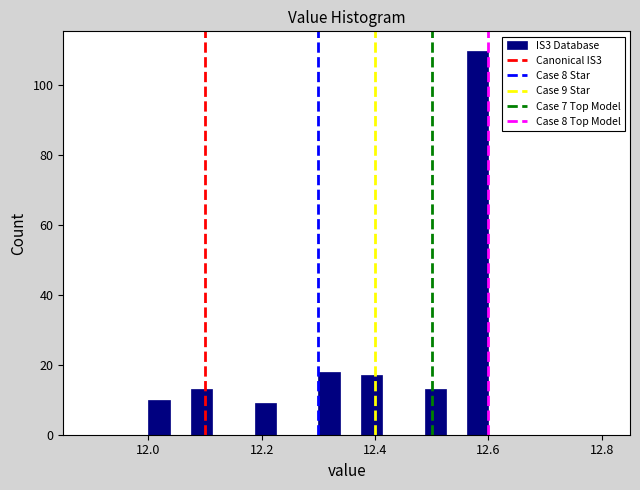

Around what value on the x-axis is the tallest bar? Give the approximate position of its centre, as read against the axis.

12.58